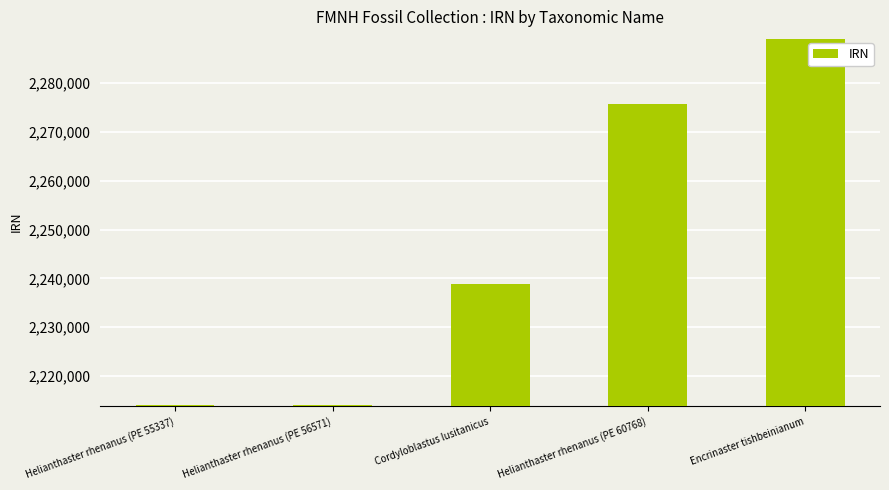

Count the number of categories in the chart.

5